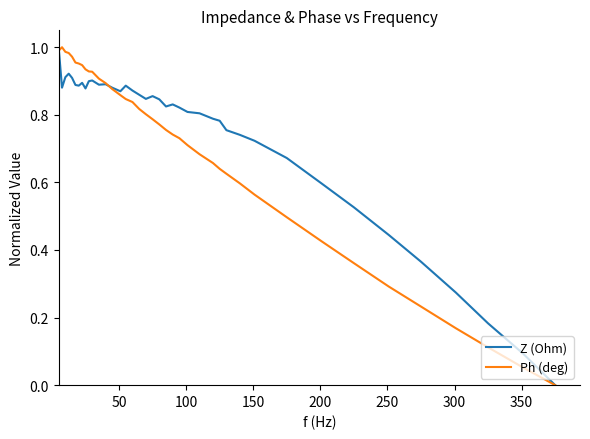

Rank the series by their average value, from highest to lowest.

Z (Ohm), Ph (deg)